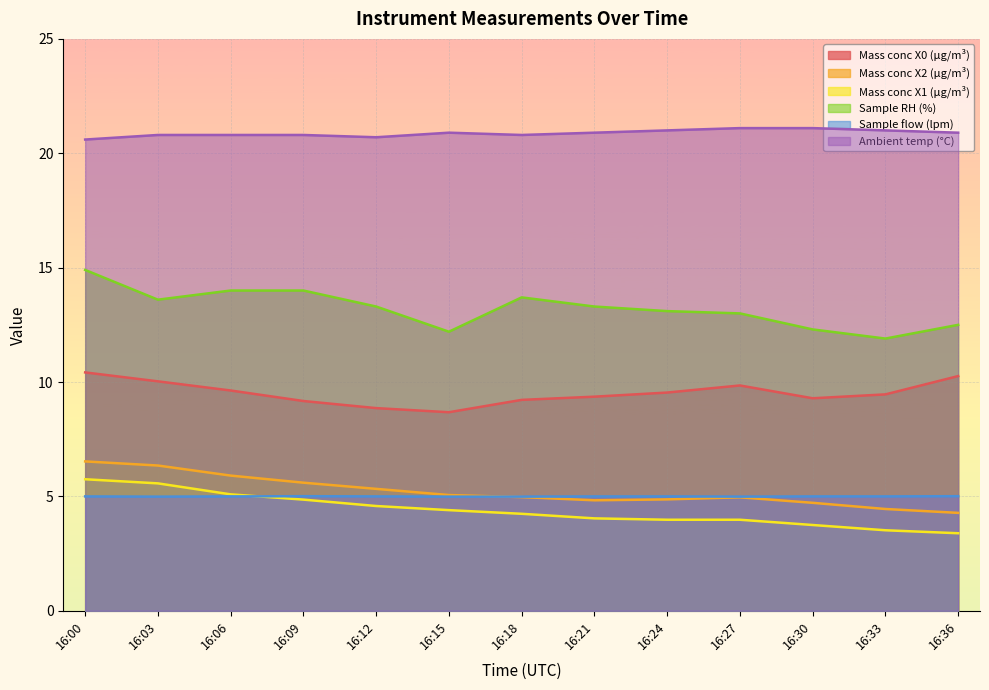

How many Sample flow (lpm) values are between 4 and 5?

11